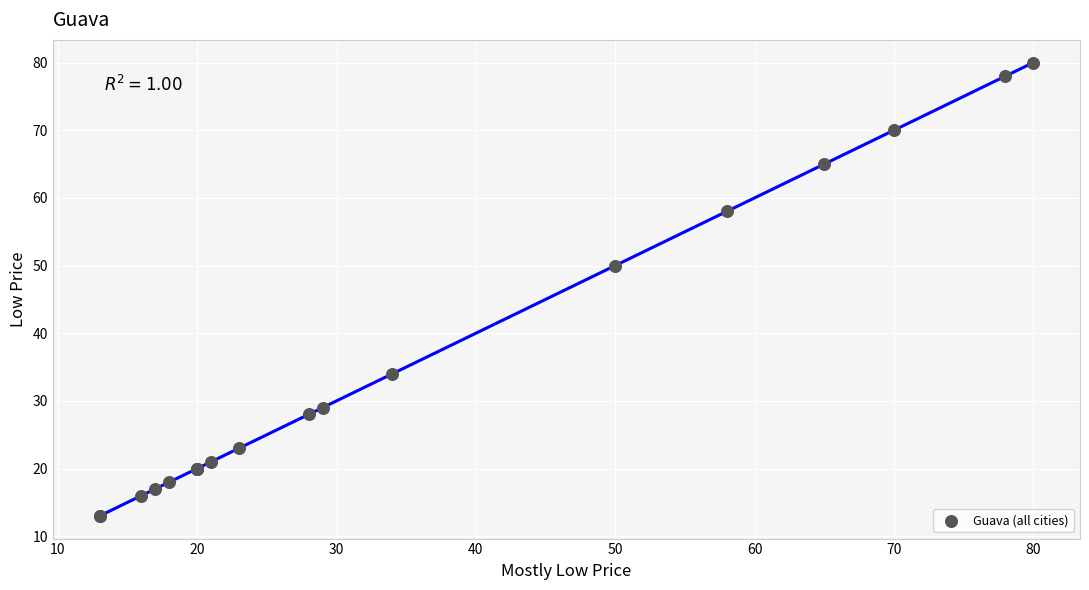

What Y value in the scatter plot is closest to 46?

50